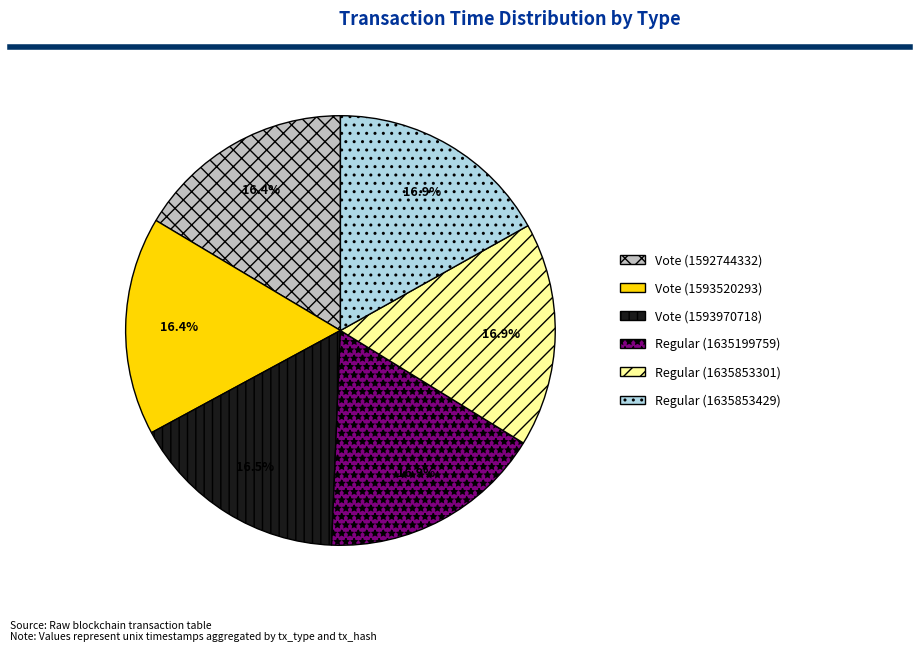

Does any single category account for the majority?

No